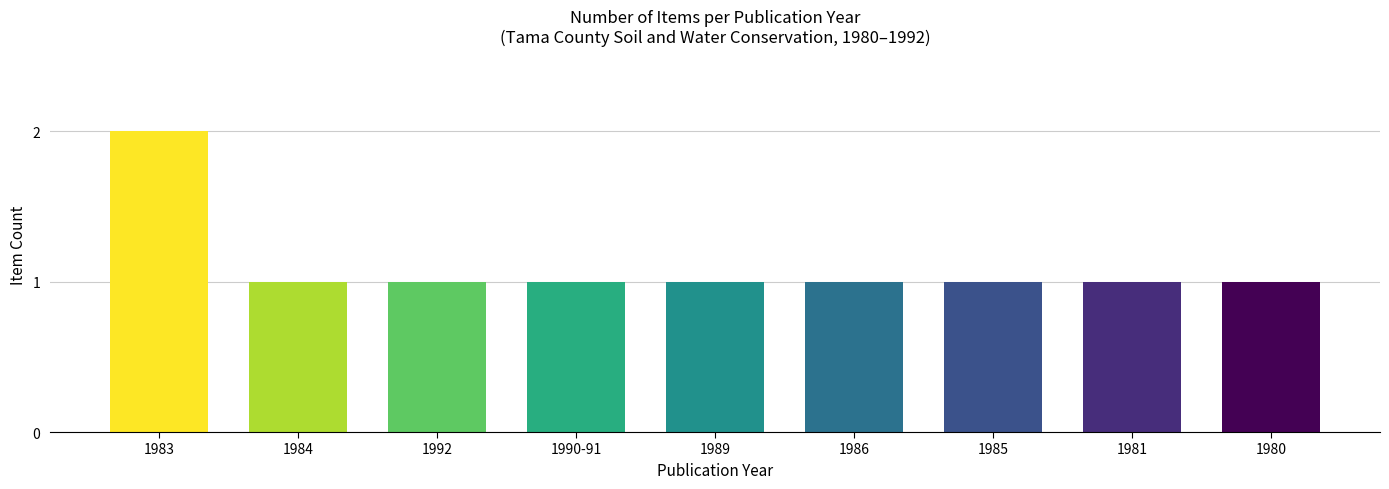

Which category has the highest value across all series?

1983